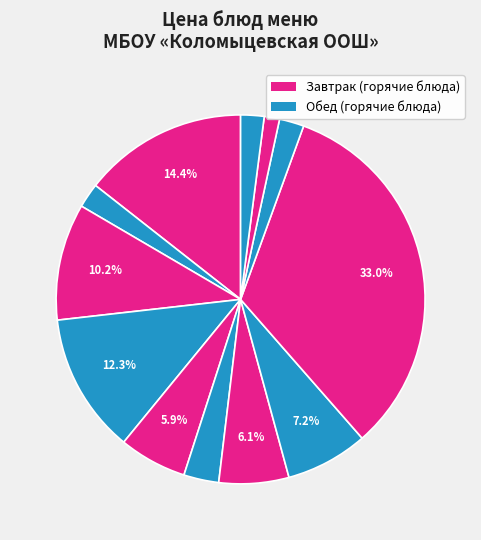

How many segments does this pie chart have?

12